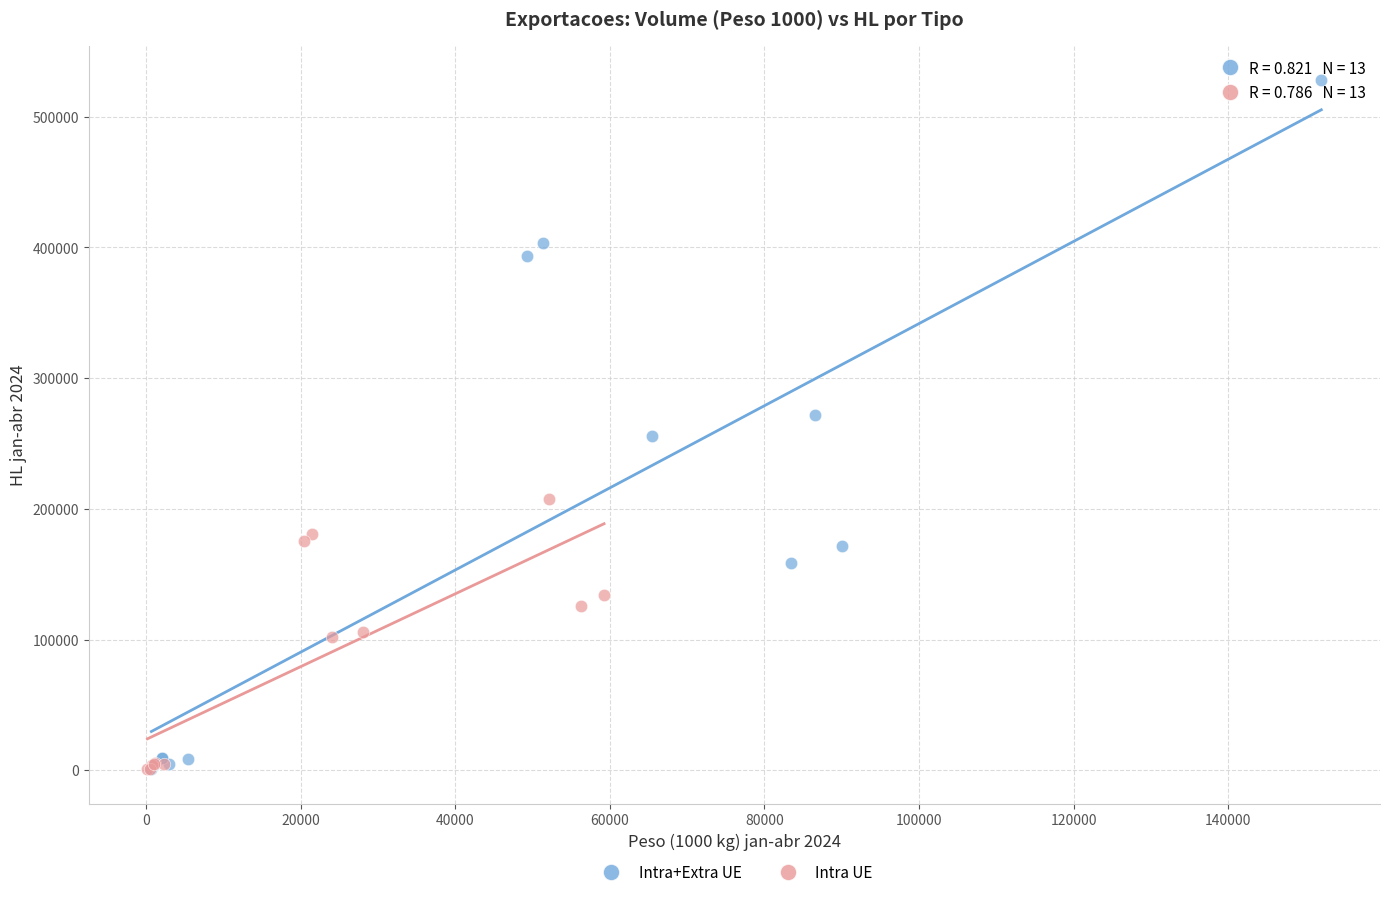

Which series contains the highest Y value?

Intra+Extra UE